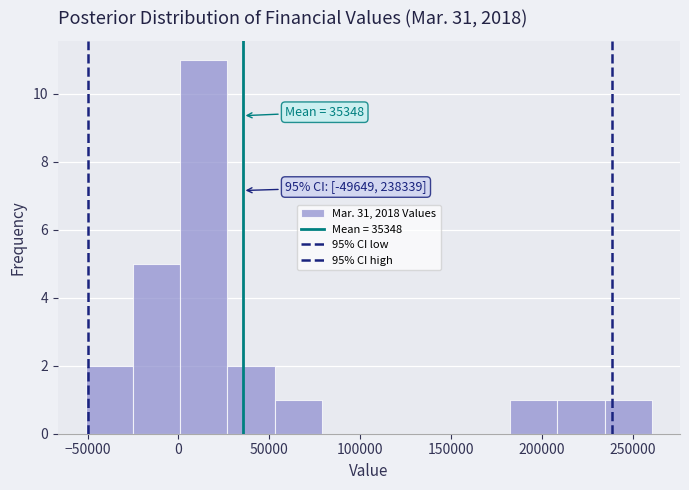

Which range on the x-axis has the tallest bar?

0 to 25000